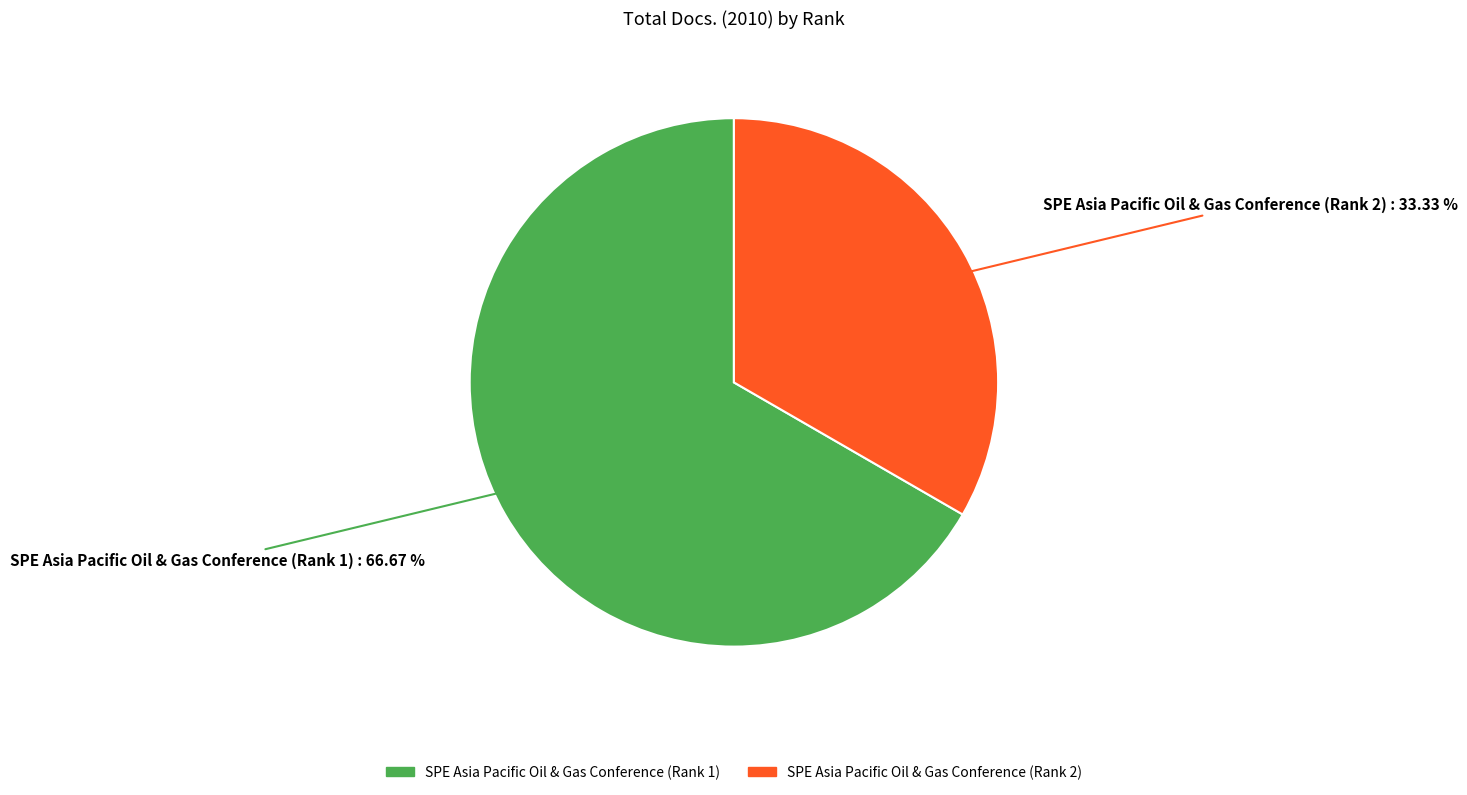

To the nearest percent, what is the combined percentage of SPE Asia Pacific Oil & Gas Conference (Rank 2) and SPE Asia Pacific Oil & Gas Conference (Rank 1)?

100%